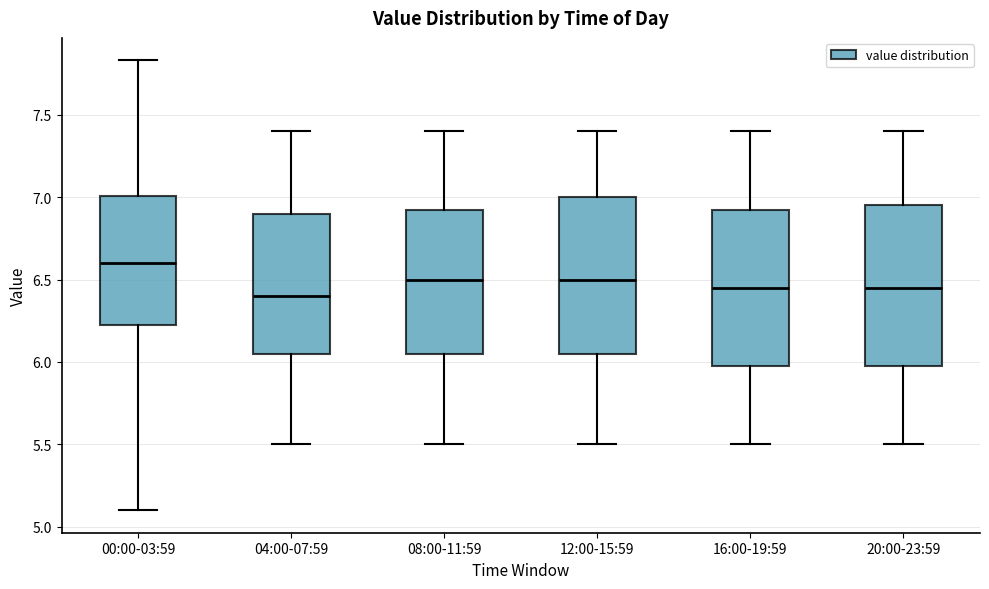

Reading left to right, transcribe this box plot: for each box, give where its median line is, the range the box spans, and where its two whiskers end, as read against the y-axis. The values are not printed on the chart, so give them approximately, as read against the axis.

00:00-03:59: median 6.60, box 6.20 to 7.00, whiskers 5.10 to 7.85
04:00-07:59: median 6.40, box 6.05 to 6.90, whiskers 5.50 to 7.40
08:00-11:59: median 6.50, box 6.05 to 6.95, whiskers 5.50 to 7.40
12:00-15:59: median 6.50, box 6.05 to 7.00, whiskers 5.50 to 7.40
16:00-19:59: median 6.45, box 6.00 to 6.95, whiskers 5.50 to 7.40
20:00-23:59: median 6.45, box 6.00 to 6.95, whiskers 5.50 to 7.40